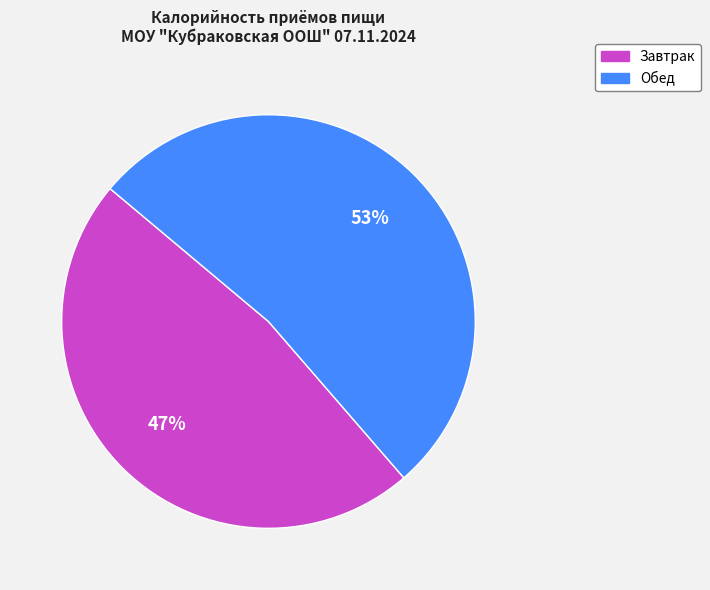

To the nearest percent, what is the average slice percentage?

50%